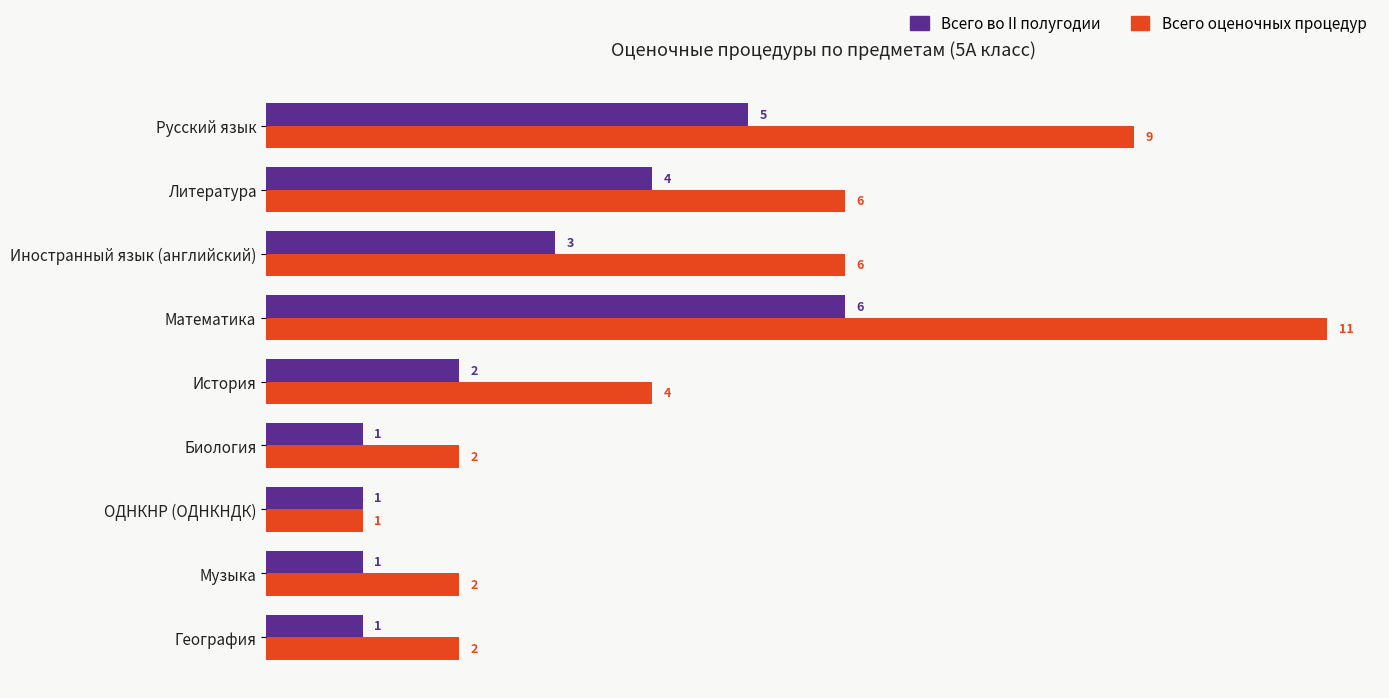

What is the approximate value of Всего во II полугодии at Иностранный язык (английский)?

3